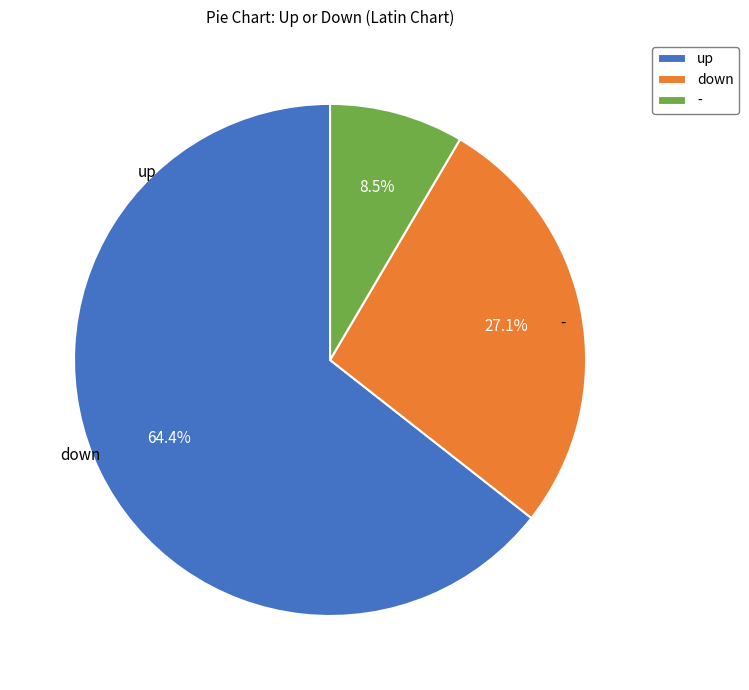

Rank the categories by value from highest to lowest.

up, down, -